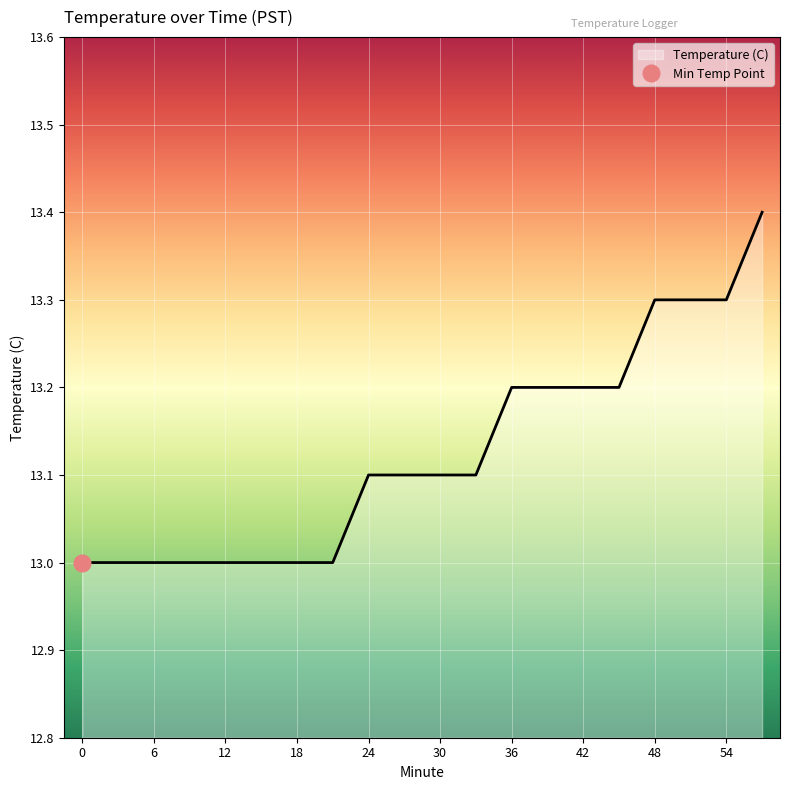

Reading left to right, what are all the values shown in this chart?

0=13.0	3=13.0	6=13.0	9=13.0	12=13.0	15=13.0	18=13.0	21=13.0	24=13.1	27=13.1	30=13.1	33=13.1	36=13.2	39=13.2	42=13.2	45=13.2	48=13.3	51=13.3	54=13.3	57=13.4